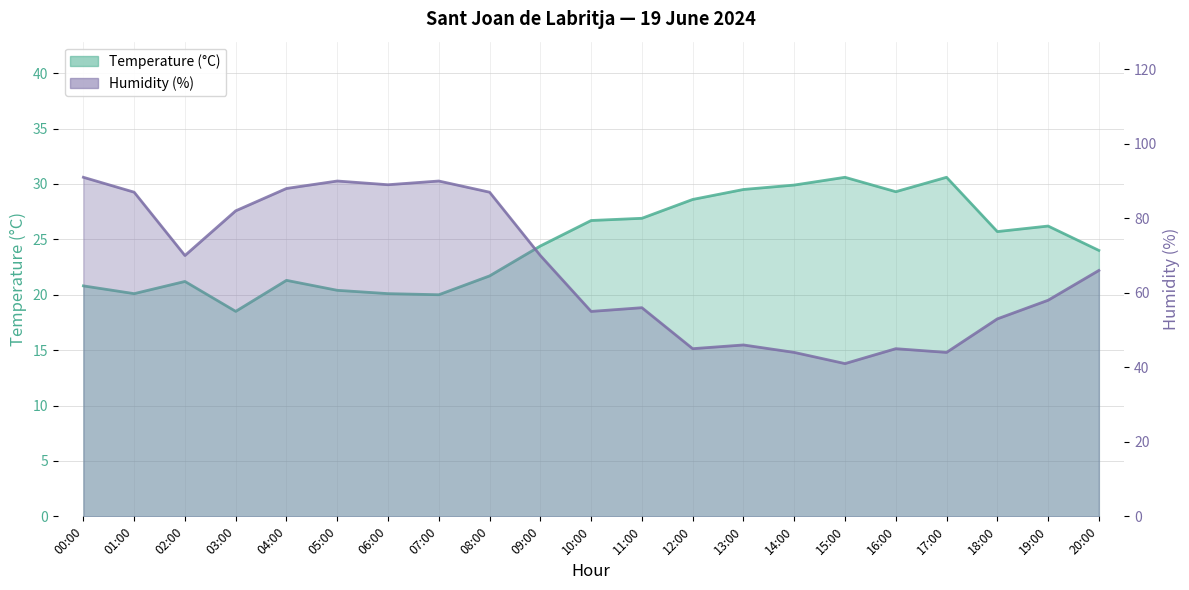

What is the minimum value for Humidity (%)?

41.0